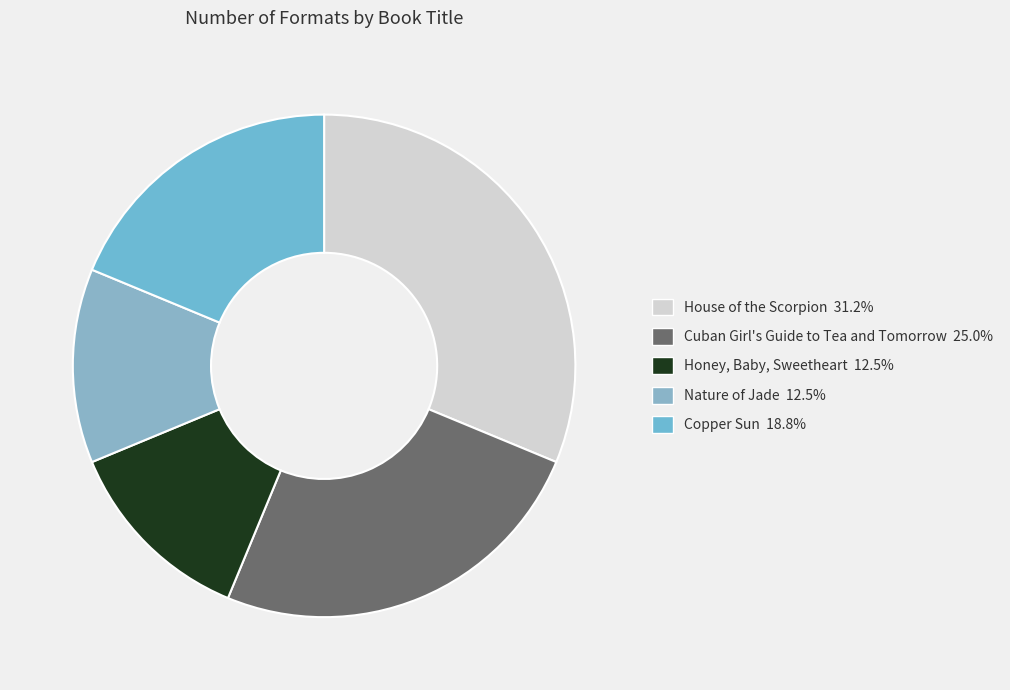

What percentage is the House of the Scorpion slice, to the nearest percent?

31%